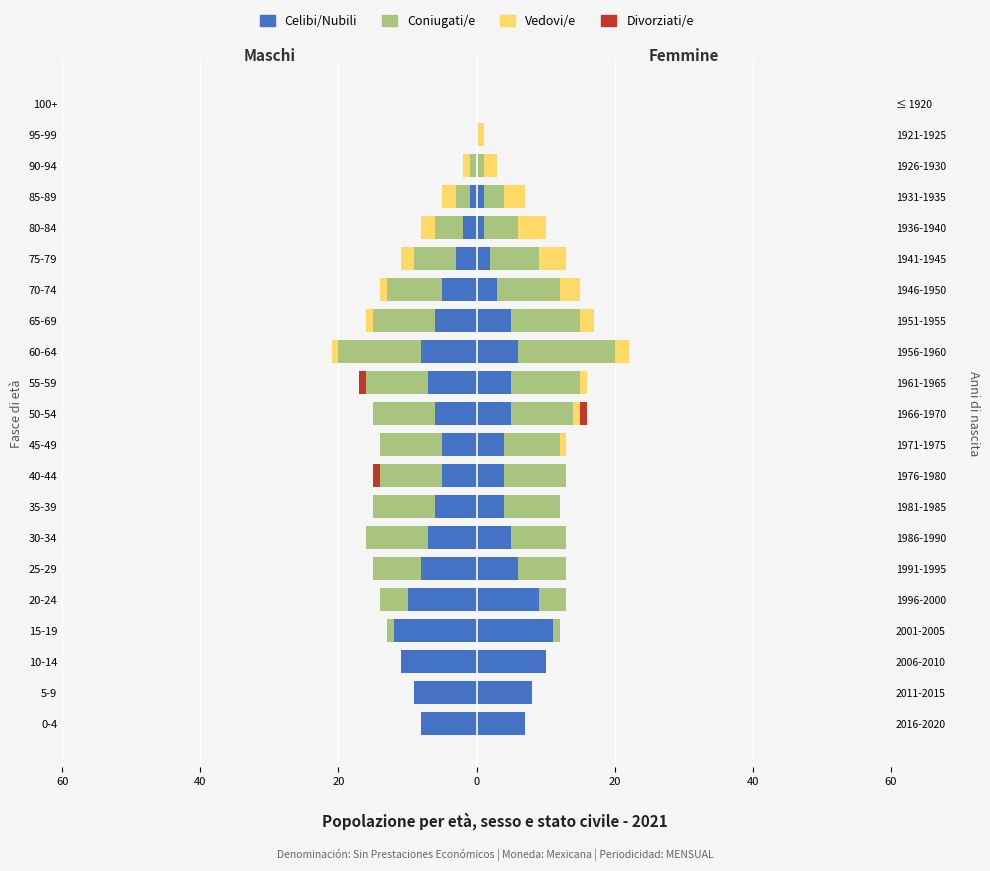

What is the lowest value of the Vedovi/e series?

-2